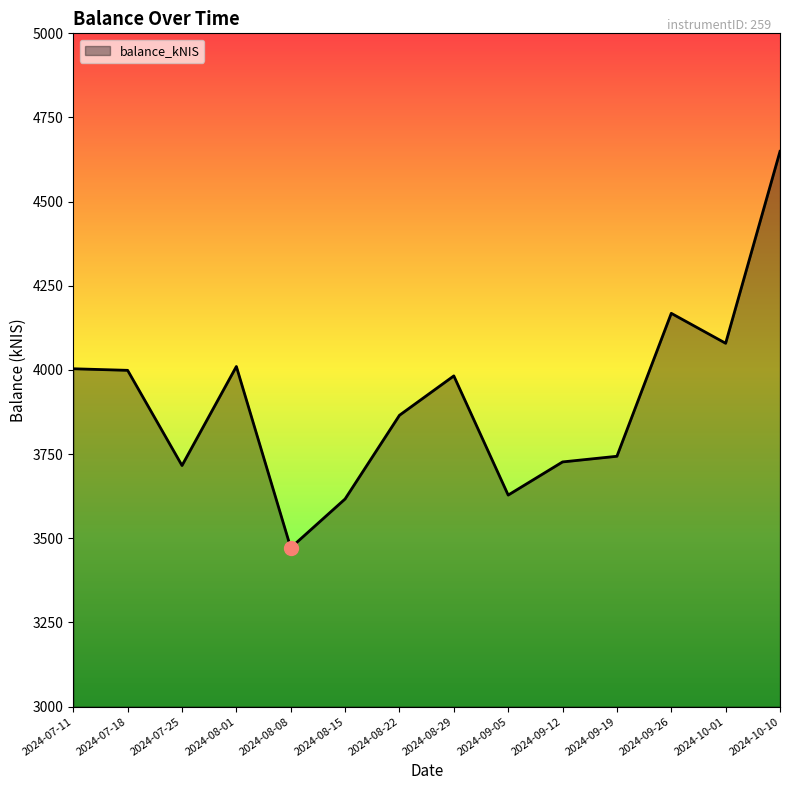

The value at 2024-09-05 is 1714.6. True or false?

False